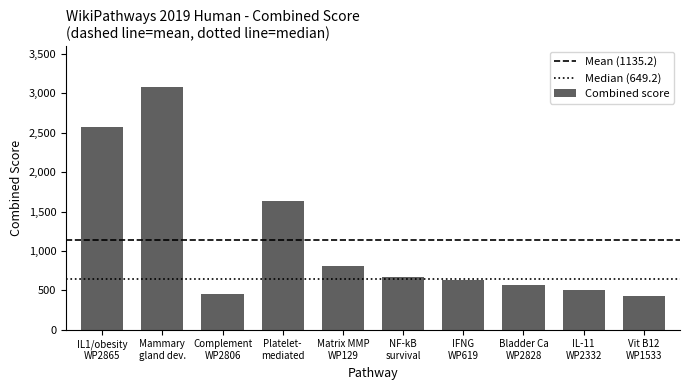

What is the smallest value displayed?

429.2